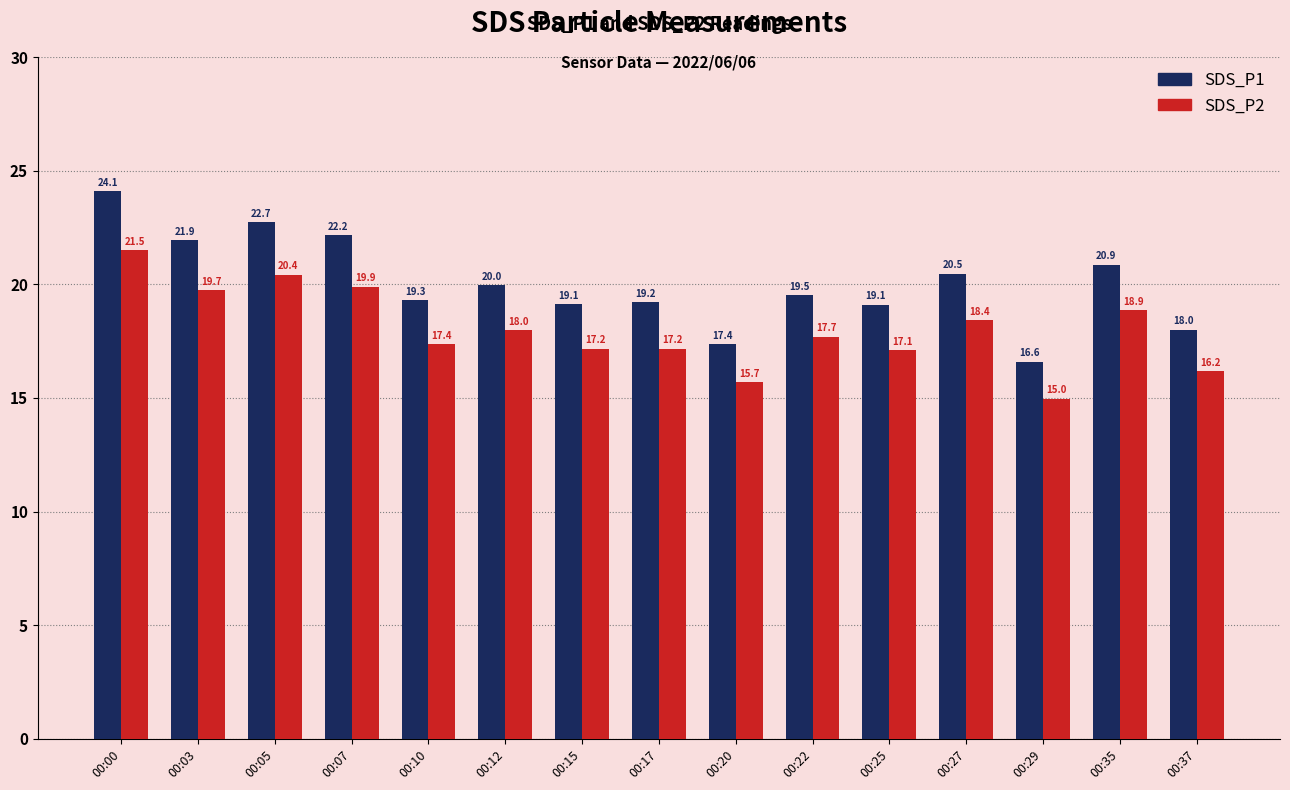

Does the chart contain stacked bars?

No